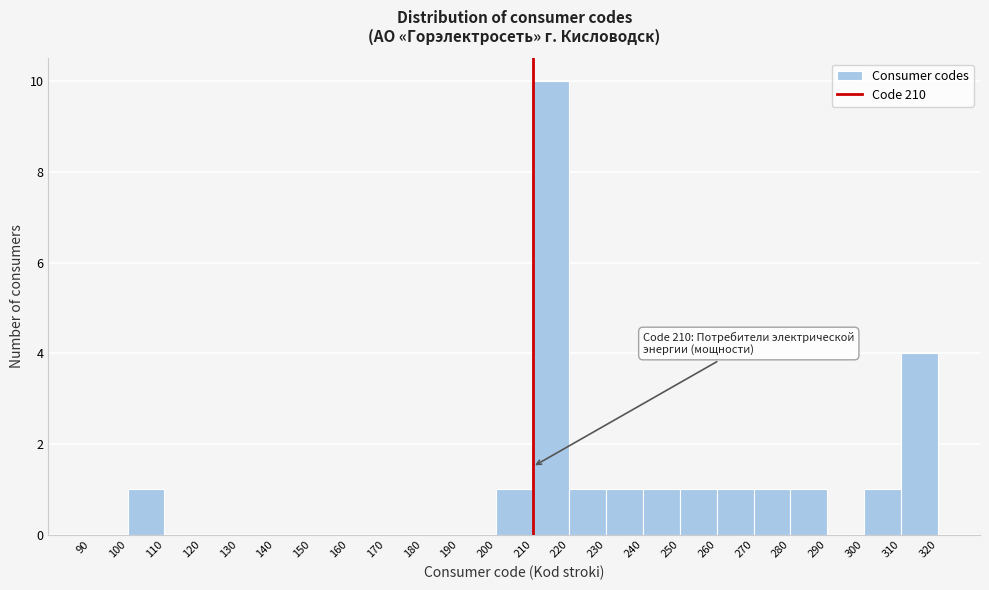

Which range on the x-axis has the tallest bar?

210 to 220